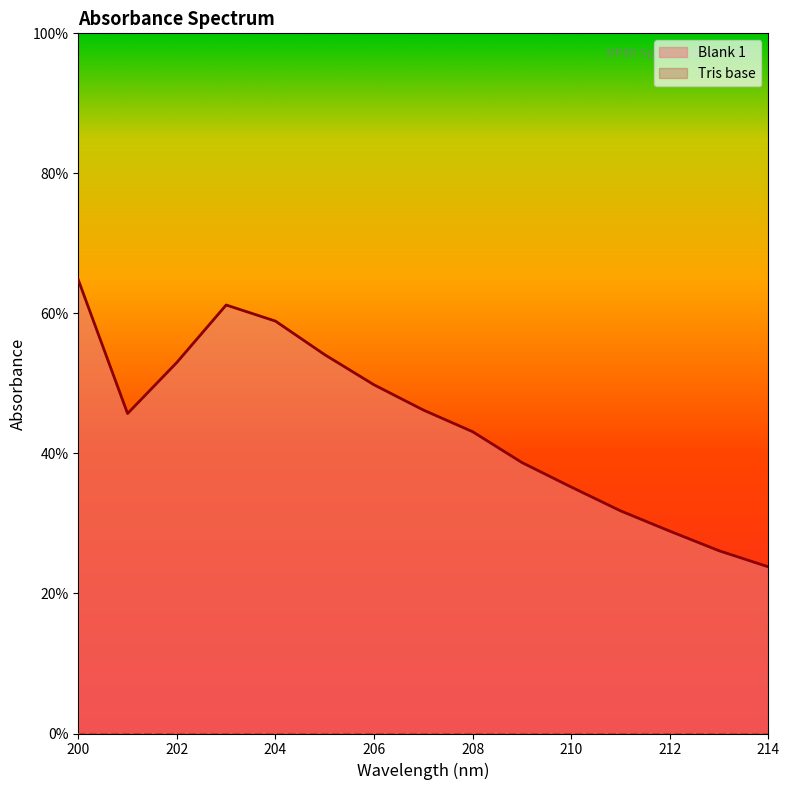

How many lines are shown in the chart?

1